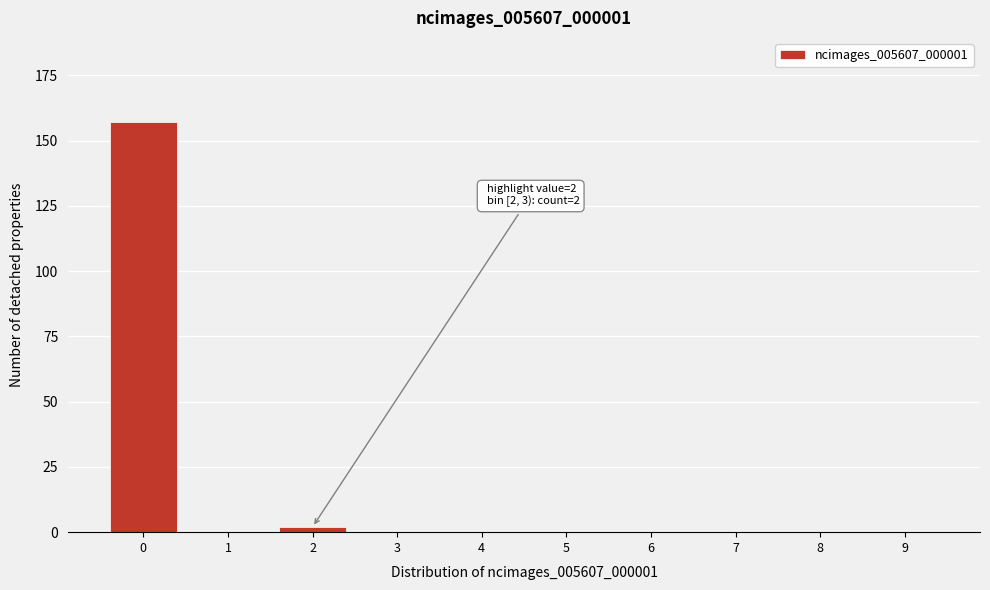

Reading left to right, transcribe all the data shown in this chart.

0=157	1=0	2=2	3=0	4=0	5=0	6=0	7=0	8=0	9=0